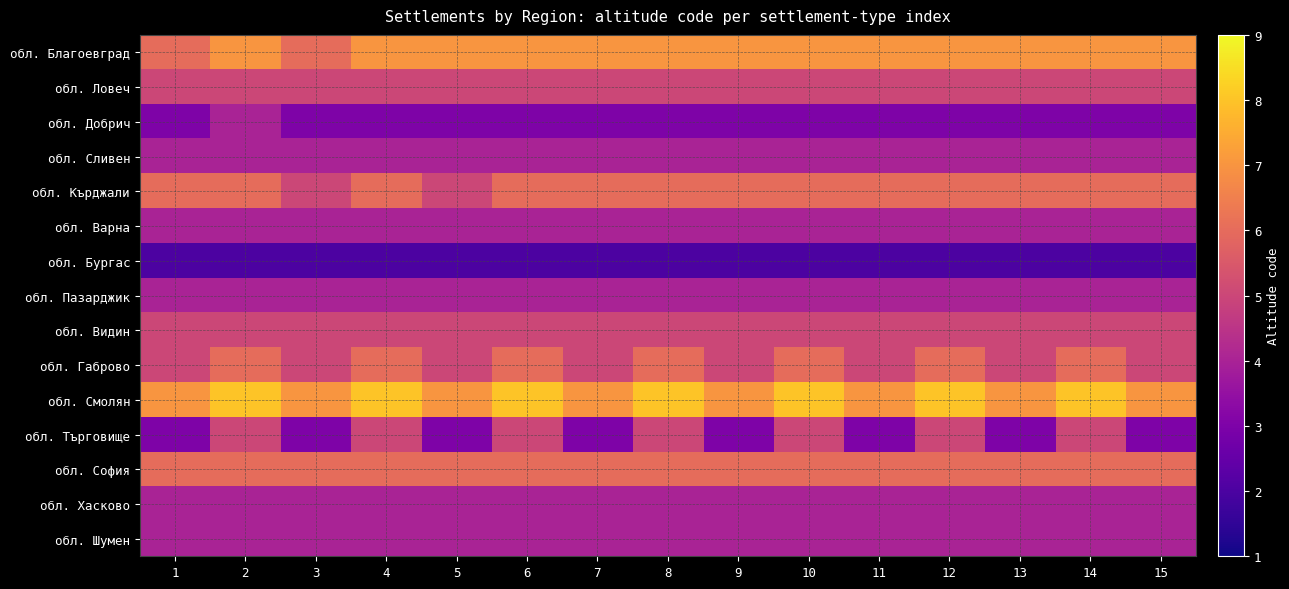

Reading left to right, what are all the values shown in this chart?

обл. Благоевград: 1=6	2=7	3=6	4=7	5=7	6=7	7=7	8=7	9=7	10=7	11=7	12=7	13=7	14=7	15=7
обл. Ловеч: 1=5	2=5	3=5	4=5	5=5	6=5	7=5	8=5	9=5	10=5	11=5	12=5	13=5	14=5	15=5
обл. Добрич: 1=3	2=4	3=3	4=3	5=3	6=3	7=3	8=3	9=3	10=3	11=3	12=3	13=3	14=3	15=3
обл. Сливен: 1=4	2=4	3=4	4=4	5=4	6=4	7=4	8=4	9=4	10=4	11=4	12=4	13=4	14=4	15=4
обл. Кърджали: 1=6	2=6	3=5	4=6	5=5	6=6	7=6	8=6	9=6	10=6	11=6	12=6	13=6	14=6	15=6
обл. Варна: 1=4	2=4	3=4	4=4	5=4	6=4	7=4	8=4	9=4	10=4	11=4	12=4	13=4	14=4	15=4
обл. Бургас: 1=2	2=2	3=2	4=2	5=2	6=2	7=2	8=2	9=2	10=2	11=2	12=2	13=2	14=2	15=2
обл. Пазарджик: 1=4	2=4	3=4	4=4	5=4	6=4	7=4	8=4	9=4	10=4	11=4	12=4	13=4	14=4	15=4
обл. Видин: 1=5	2=5	3=5	4=5	5=5	6=5	7=5	8=5	9=5	10=5	11=5	12=5	13=5	14=5	15=5
обл. Габрово: 1=5	2=6	3=5	4=6	5=5	6=6	7=5	8=6	9=5	10=6	11=5	12=6	13=5	14=6	15=5
обл. Смолян: 1=7	2=8	3=7	4=8	5=7	6=8	7=7	8=8	9=7	10=8	11=7	12=8	13=7	14=8	15=7
обл. Търговище: 1=3	2=5	3=3	4=5	5=3	6=5	7=3	8=5	9=3	10=5	11=3	12=5	13=3	14=5	15=3
обл. София: 1=6	2=6	3=6	4=6	5=6	6=6	7=6	8=6	9=6	10=6	11=6	12=6	13=6	14=6	15=6
обл. Хасково: 1=4	2=4	3=4	4=4	5=4	6=4	7=4	8=4	9=4	10=4	11=4	12=4	13=4	14=4	15=4
обл. Шумен: 1=4	2=4	3=4	4=4	5=4	6=4	7=4	8=4	9=4	10=4	11=4	12=4	13=4	14=4	15=4